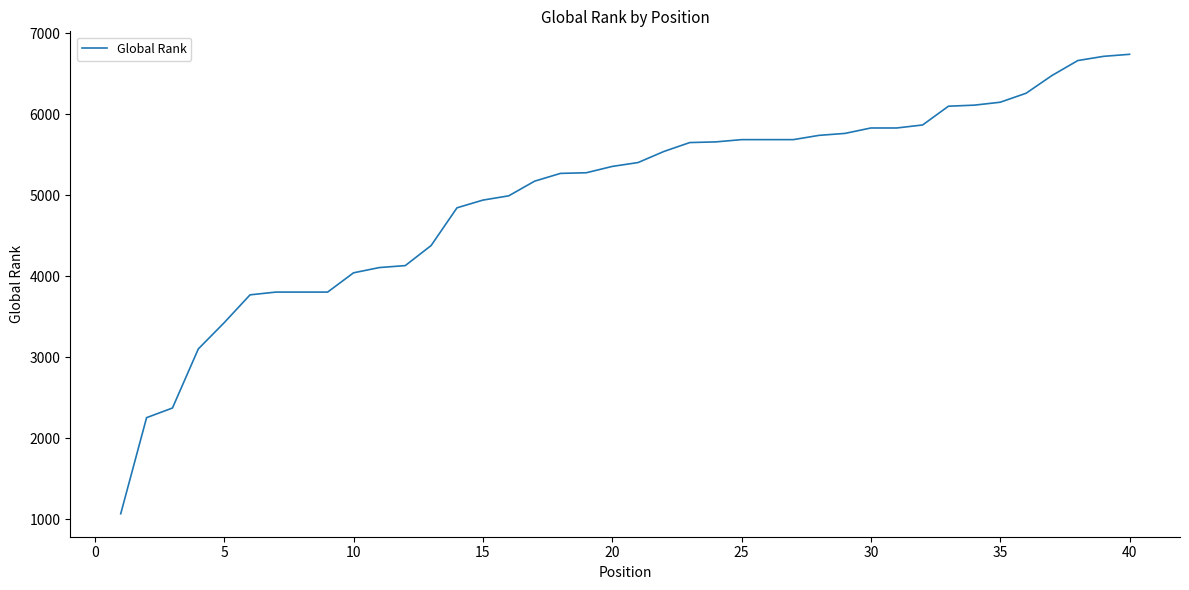

What is the difference between the maximum and minimum values?

5675